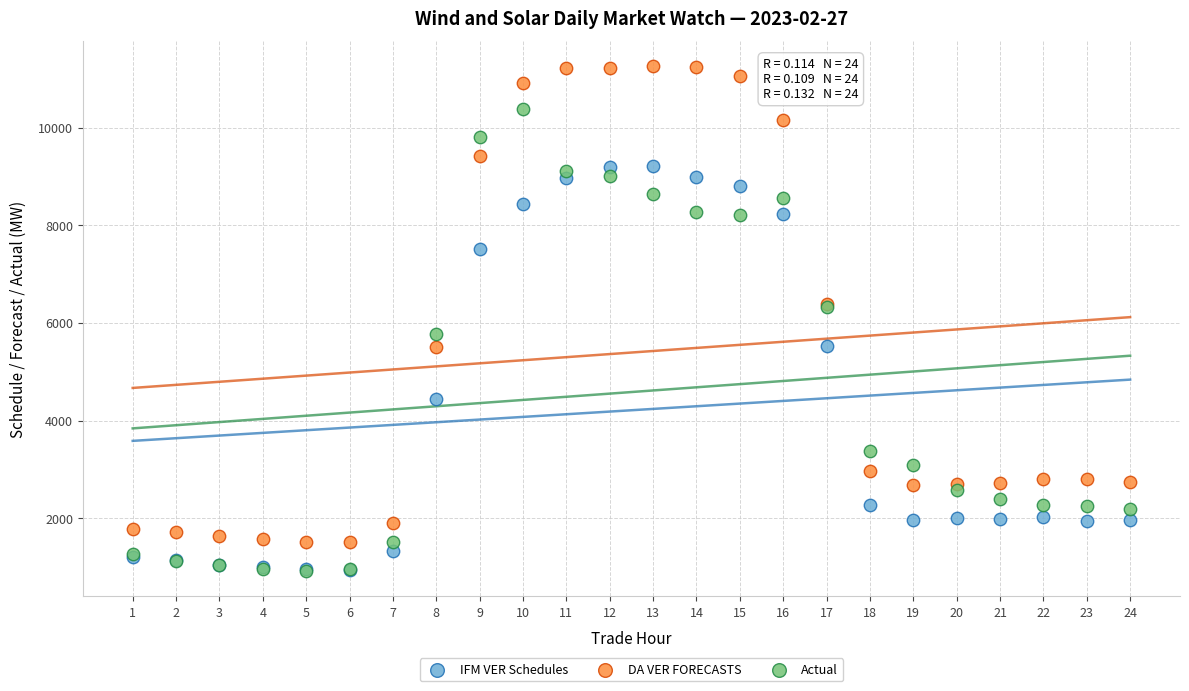

What are all the series names shown in the legend?

IFM VER Schedules, DA VER FORECASTS, Actual